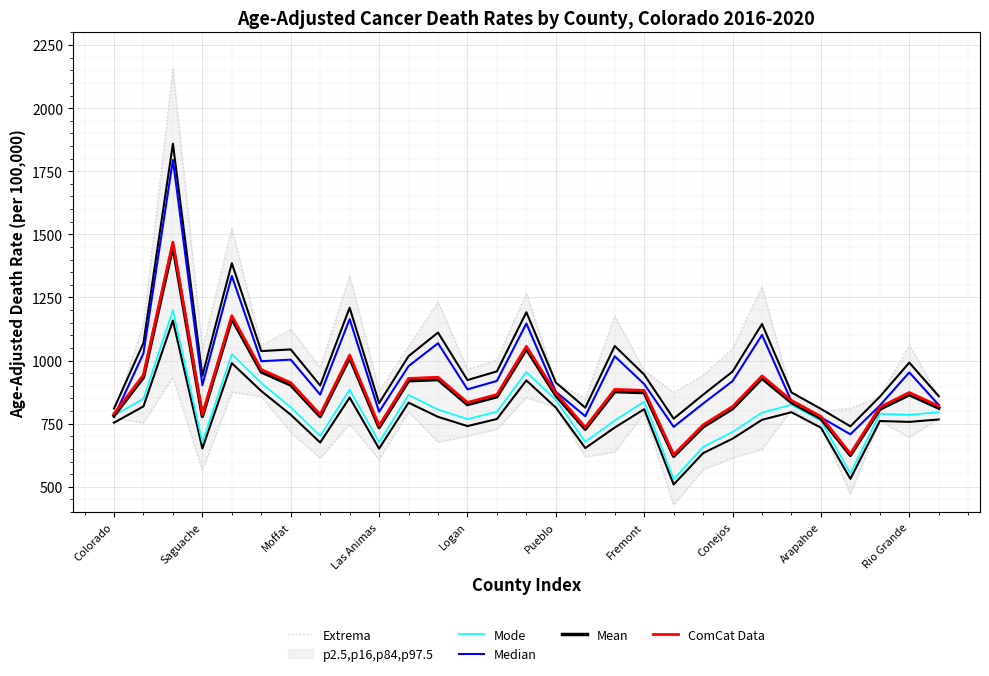

What is the label of the 16th point from the right?

13